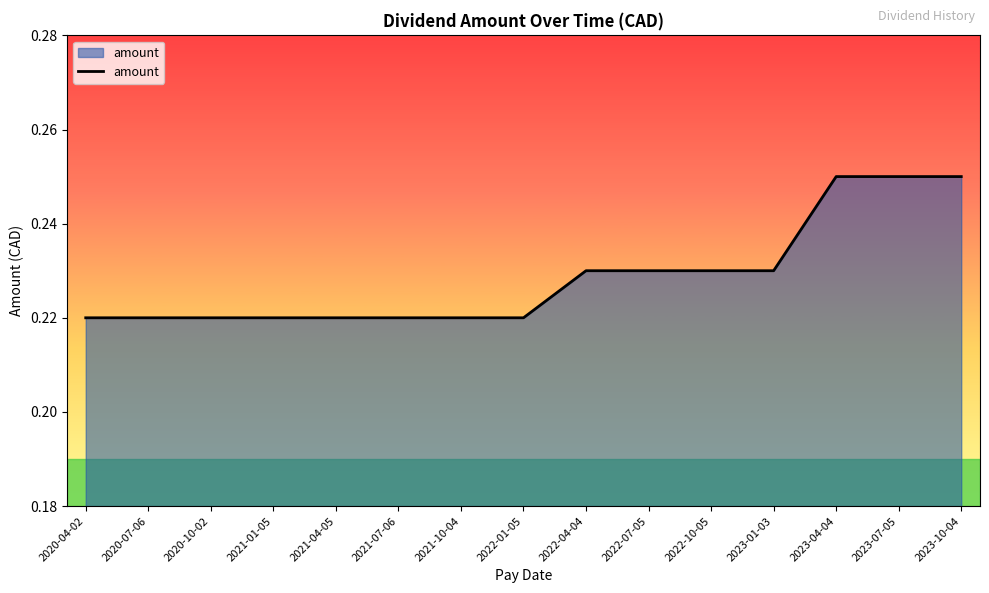

How many lines are shown in the chart?

1